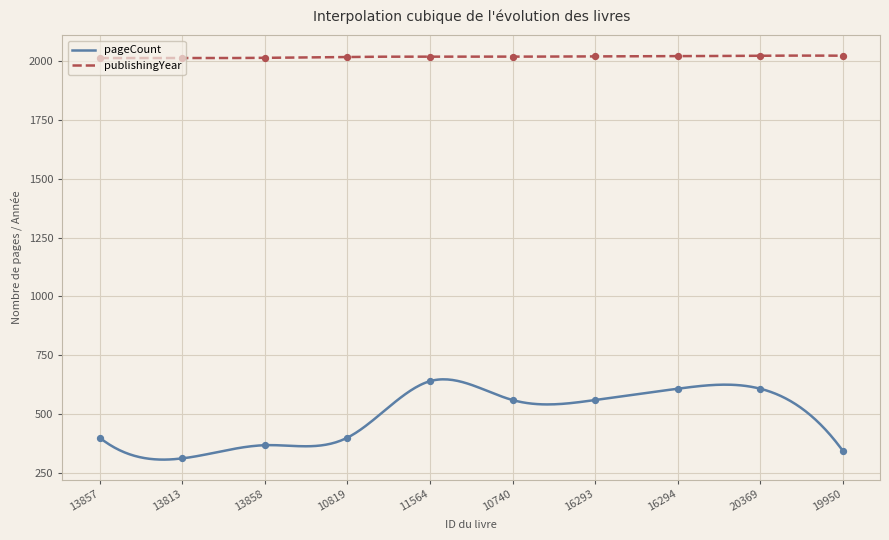

Which series reaches the minimum Y coordinate?

pageCount